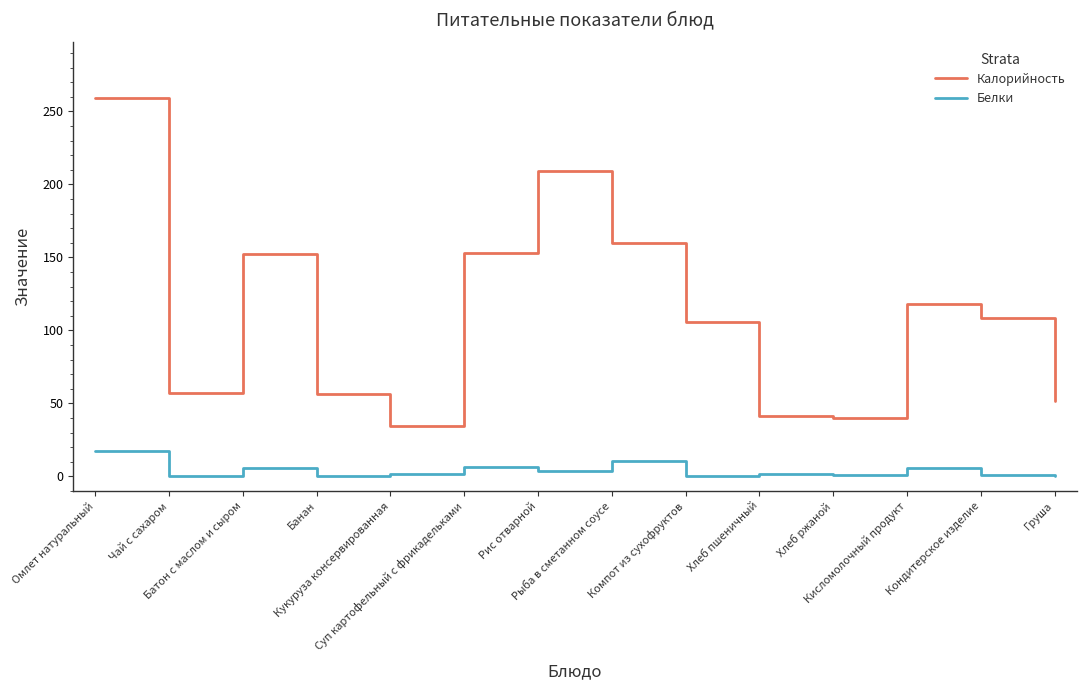

At which category does the chart reach its peak across all series?

Омлет натуральный